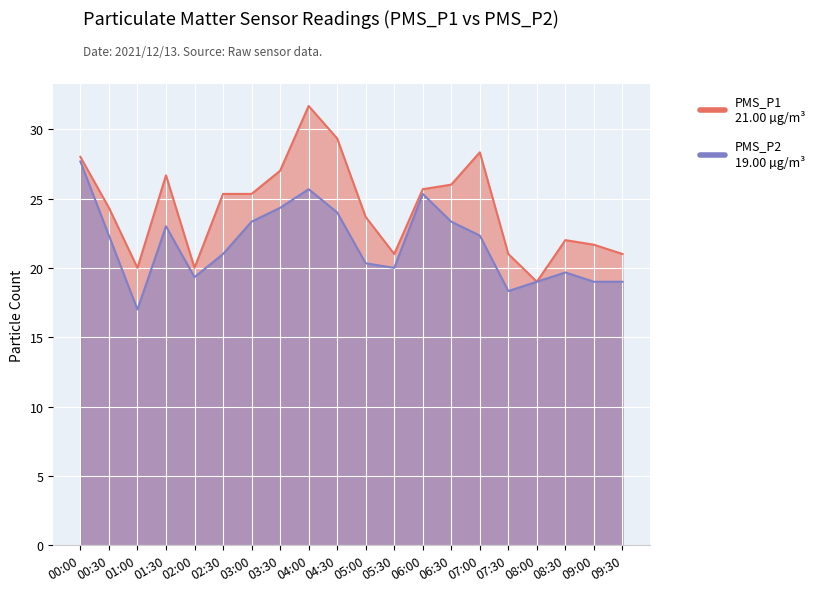

Which series has the largest range (max minus min)?

PMS_P1